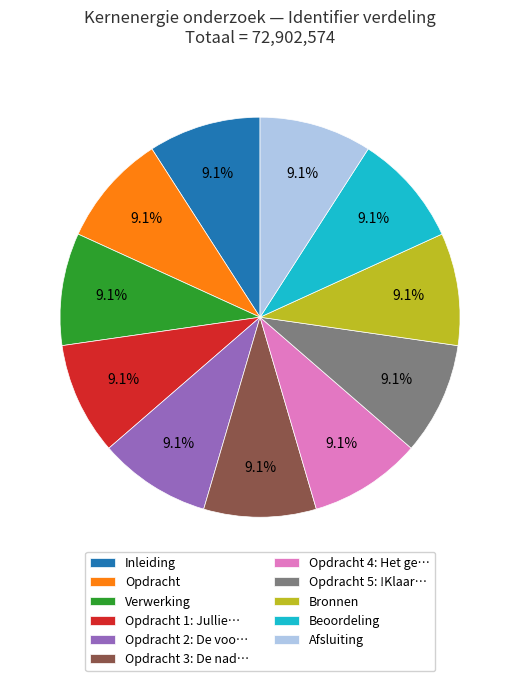

Approximately how many times larger is the value at Opdracht 4: Het ge… compared to Opdracht 1: Jullie…?

1.0